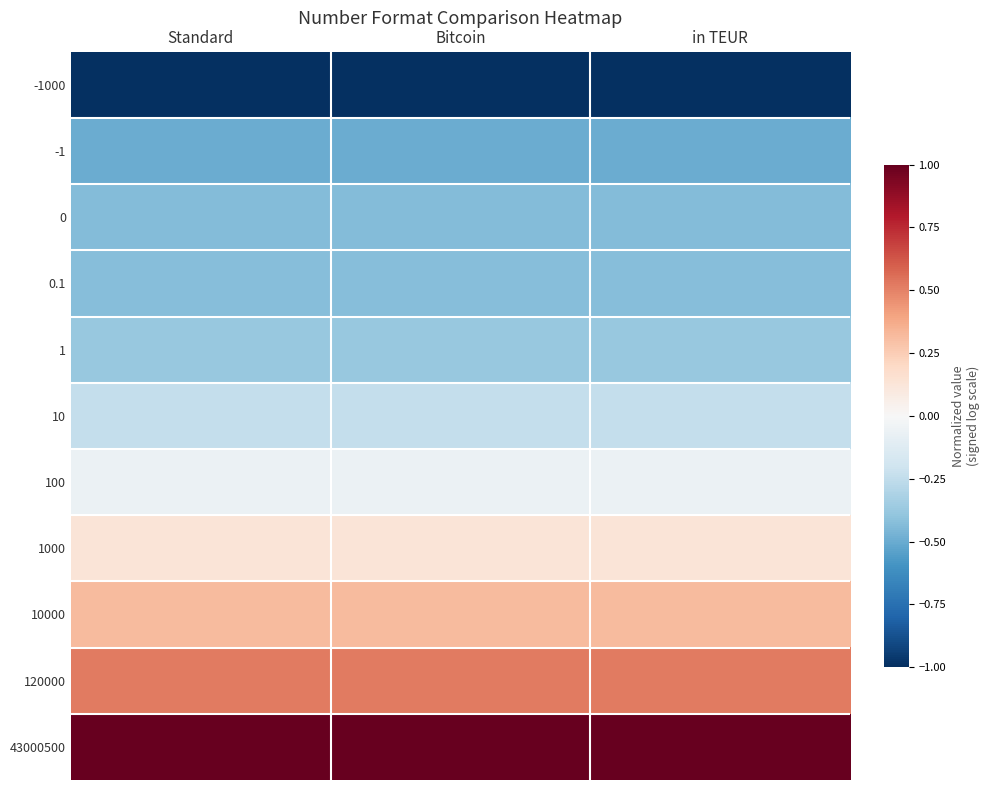

Rank the series by their maximum value, from lowest to highest.

-1000, -1, 0, 0.1, 1, 10, 100, 1000, 10000, 120000, 43000500